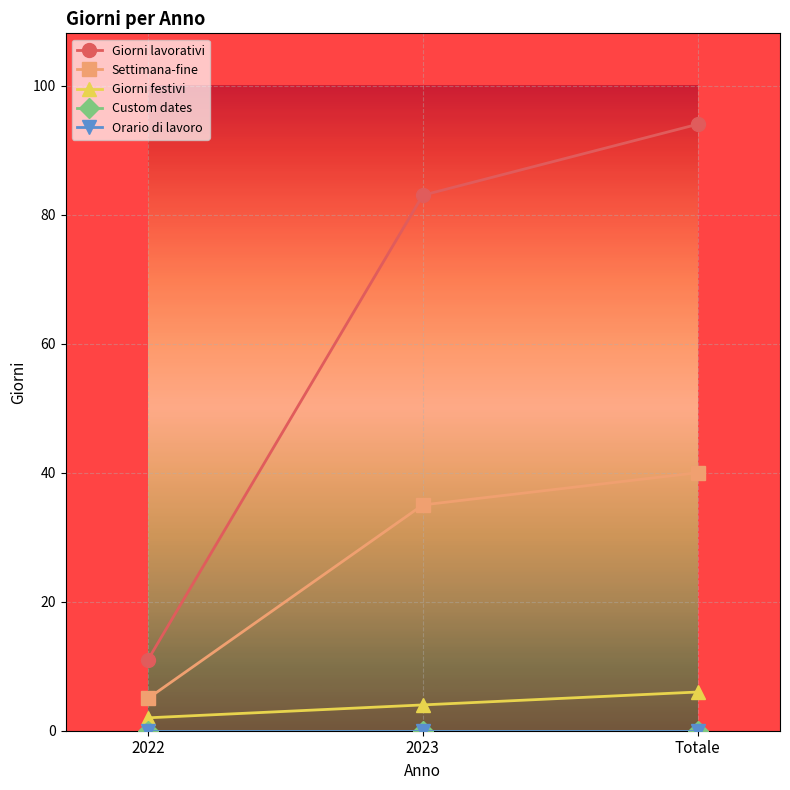

Between 2023 and Totale, which series saw the biggest shift?

Giorni lavorativi